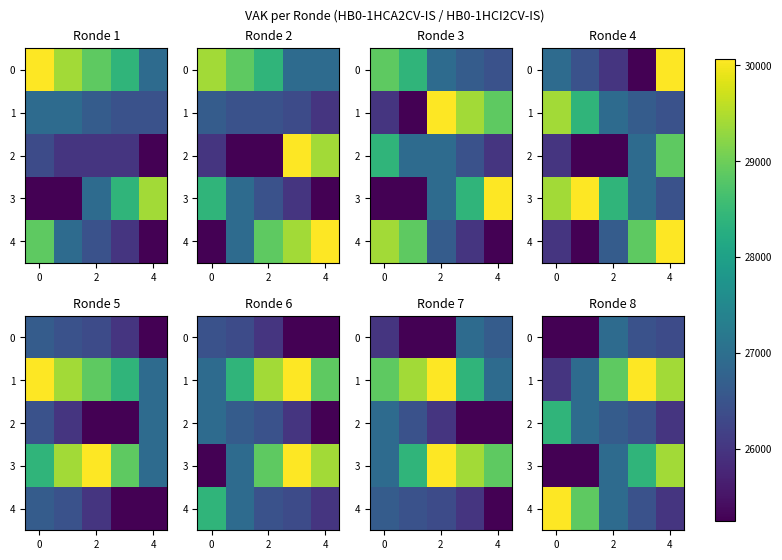

What is the total value across all series at 2?

136314